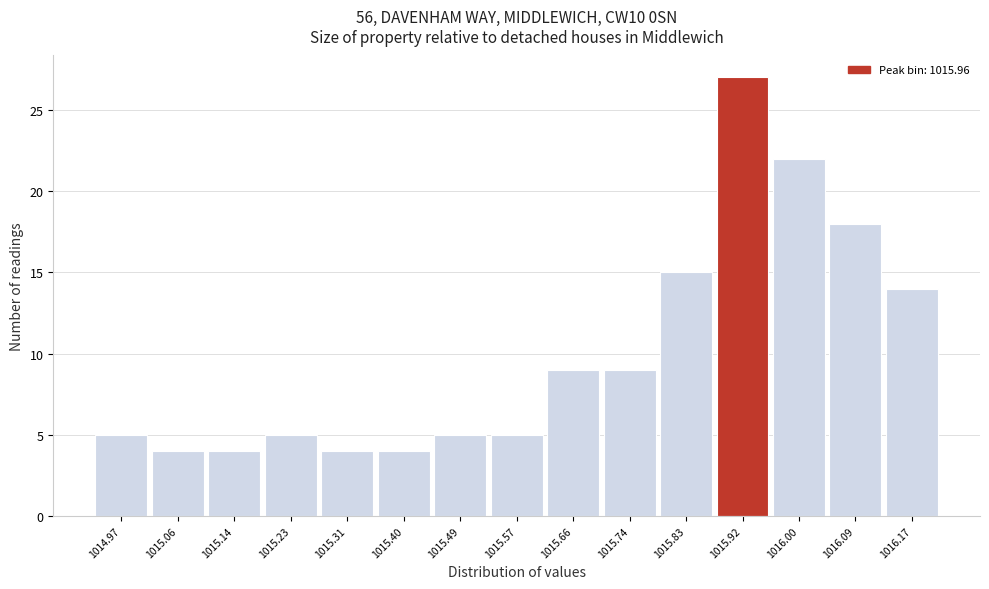

Reading left to right, list all the values displayed in this chart.

1014.97=5	1015.06=4	1015.14=4	1015.23=5	1015.31=4	1015.40=4	1015.49=5	1015.57=5	1015.66=9	1015.74=9	1015.83=15	1015.92=27	1016.00=22	1016.09=18	1016.17=14